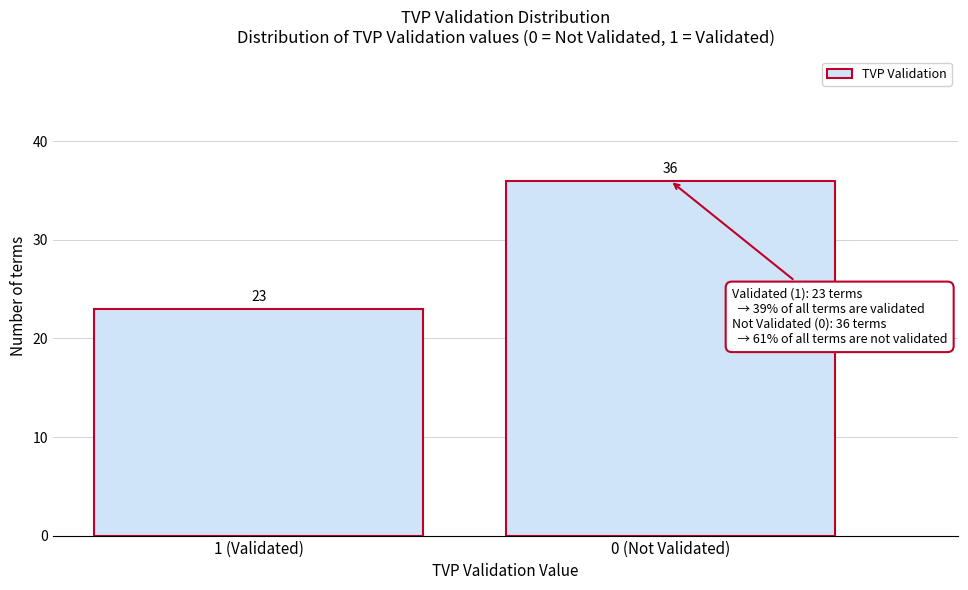

Reading left to right, what are all the values shown in this chart?

1 (Validated)=23	0 (Not Validated)=36